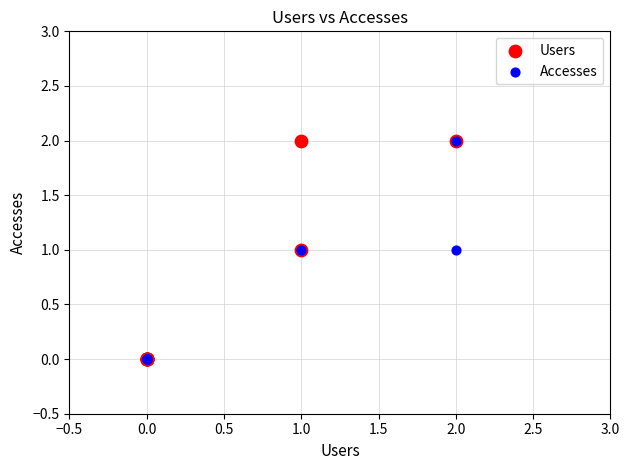

What are all the series names shown in the legend?

Users, Accesses